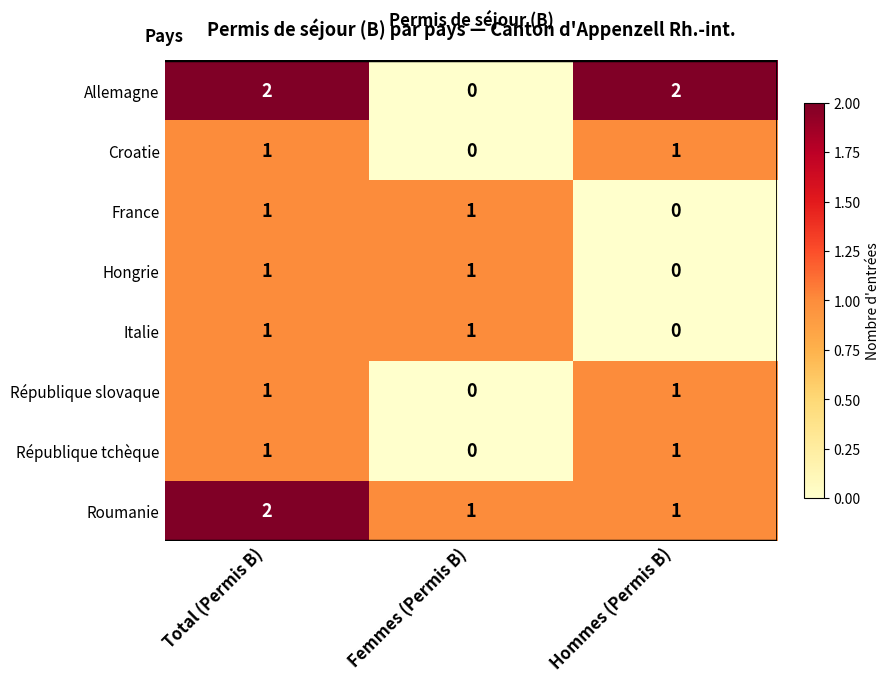

How many République slovaque values are between 0 and 1?

3